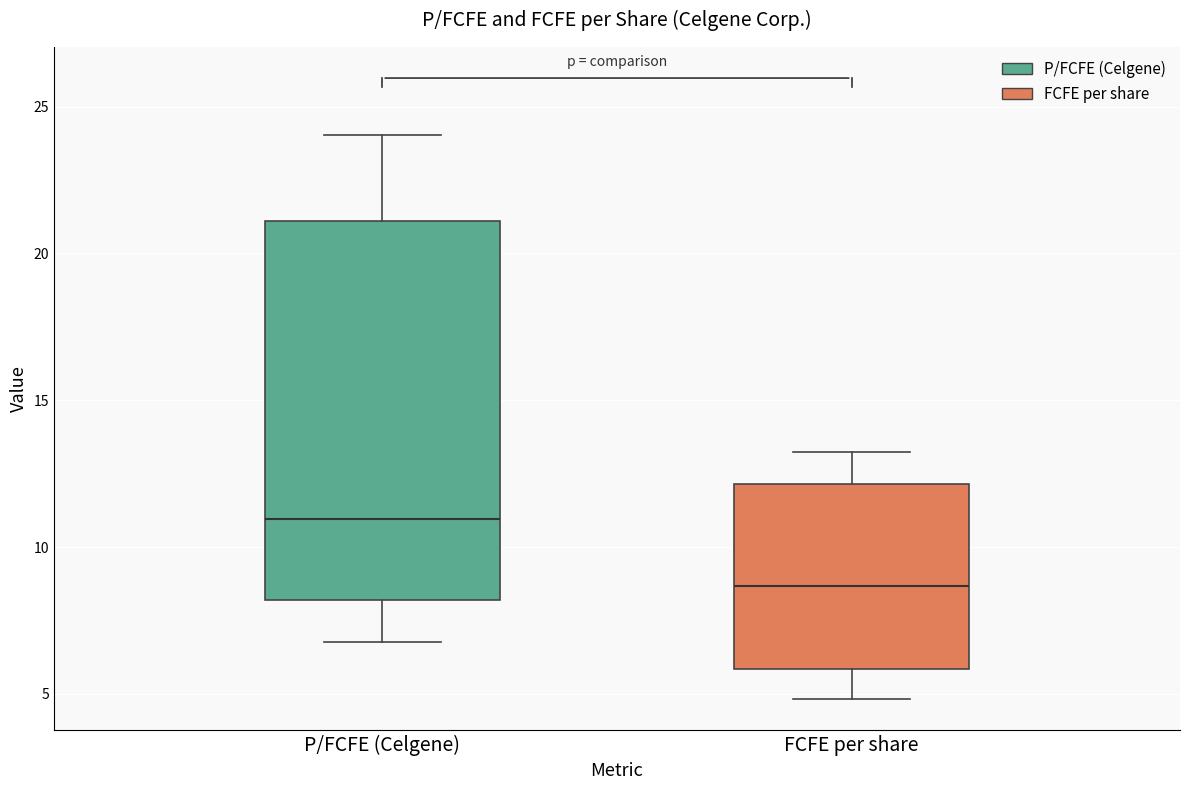

Reading left to right, transcribe this box plot: for each box, give where its median line is, the range the box spans, and where its two whiskers end, as read against the y-axis. The values are not printed on the chart, so give them approximately, as read against the axis.

P/FCFE (Celgene): median 11.0, box 8.0 to 21.0, whiskers 7.0 to 24.0
FCFE per share: median 8.5, box 6.0 to 12.0, whiskers 5.0 to 13.0